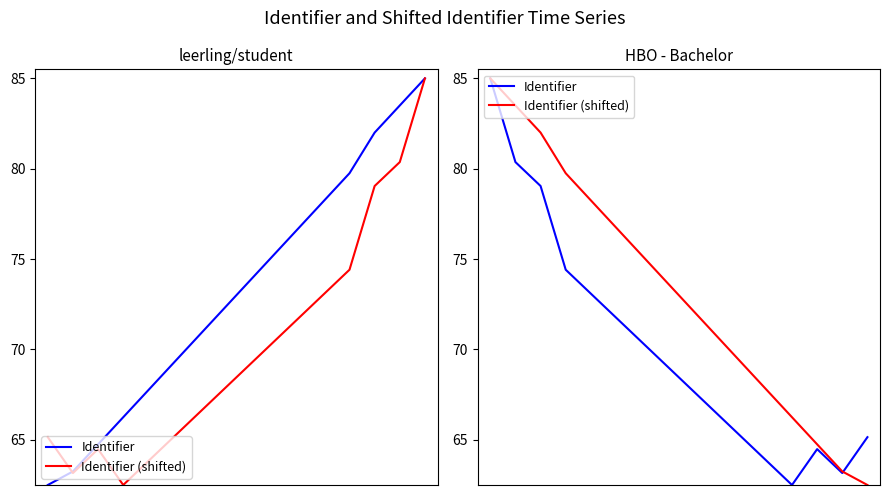

List the series in order of their overall mean, lowest first.

Identifier, Identifier (shifted)